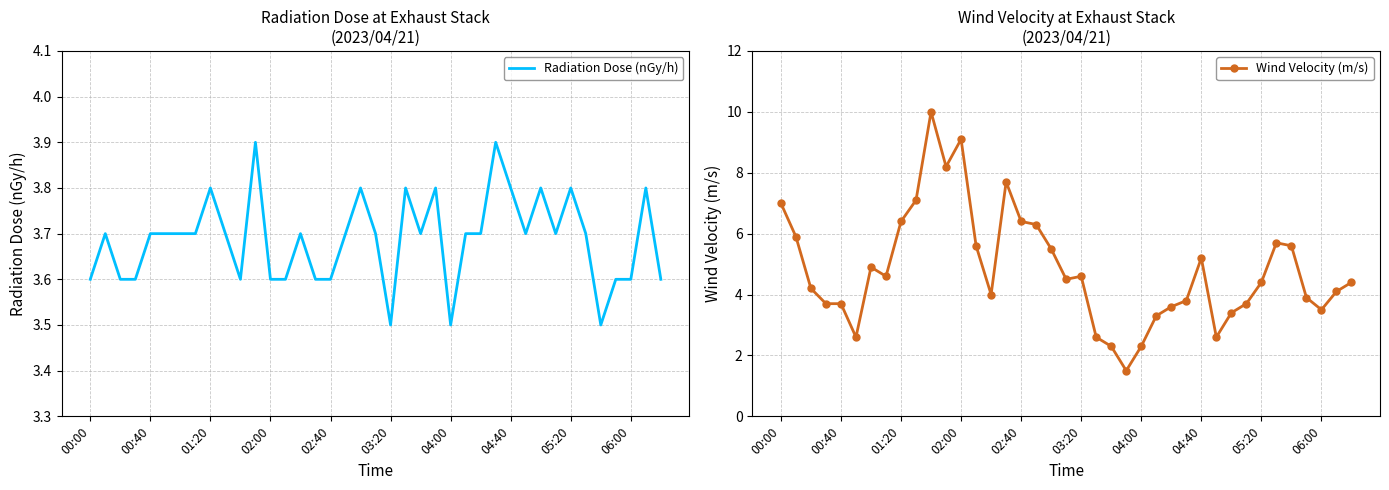

Which series has the largest total across all categories?

Wind Velocity (m/s)